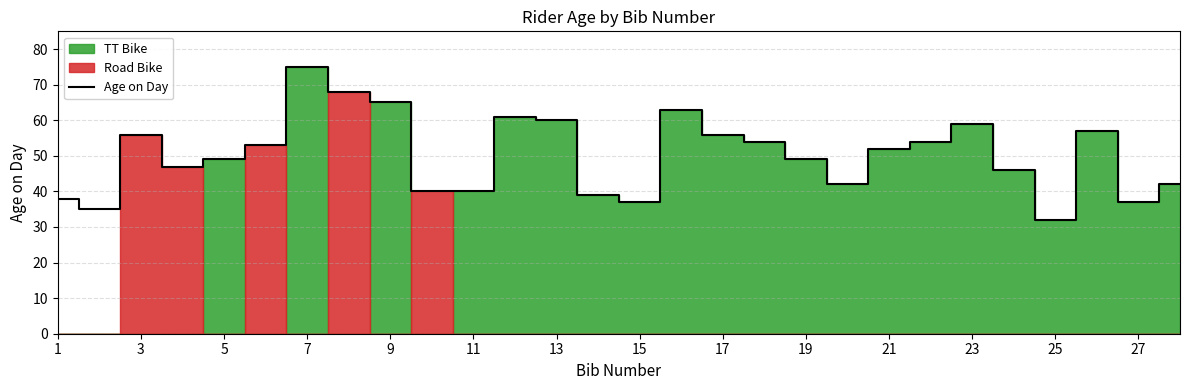

Is it true that Age on Day equals 109 at 9?

False